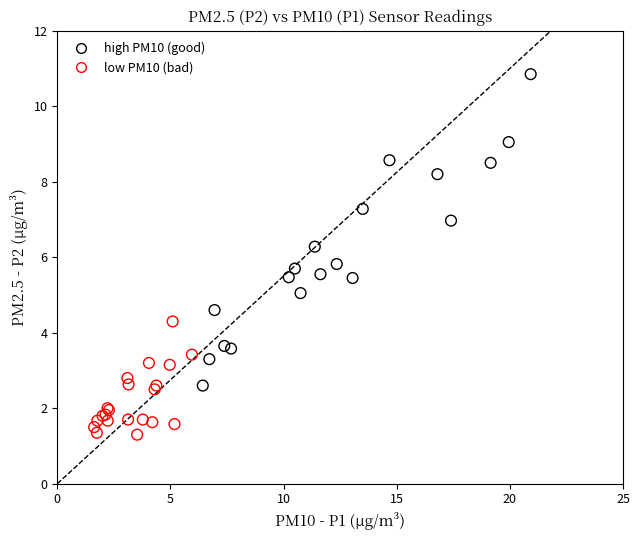

Which series contains the lowest Y value?

low PM10 (bad)